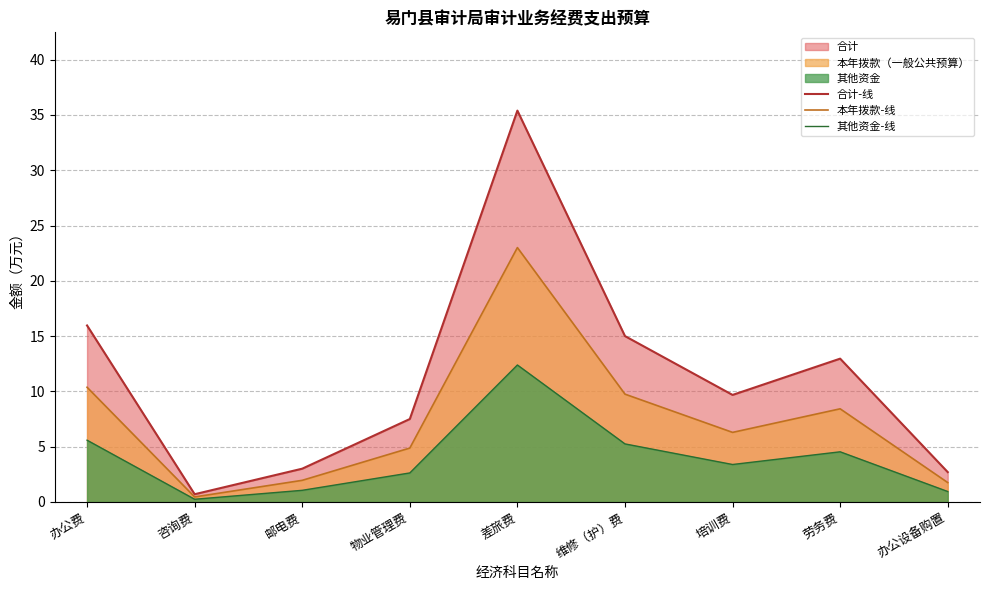

True or false: 合计-线 has a value of 0.7 at 咨询费.

True